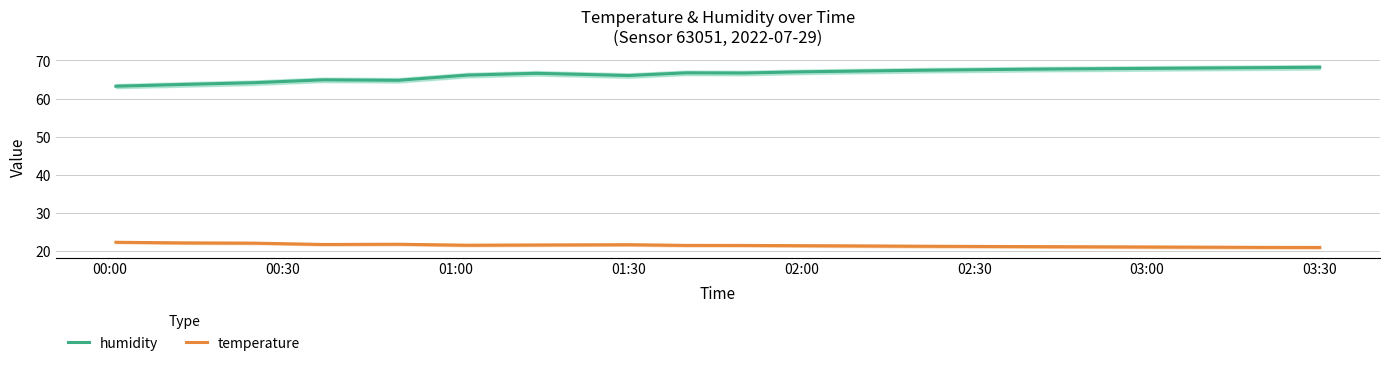

What are all the series names shown in the legend?

humidity, temperature